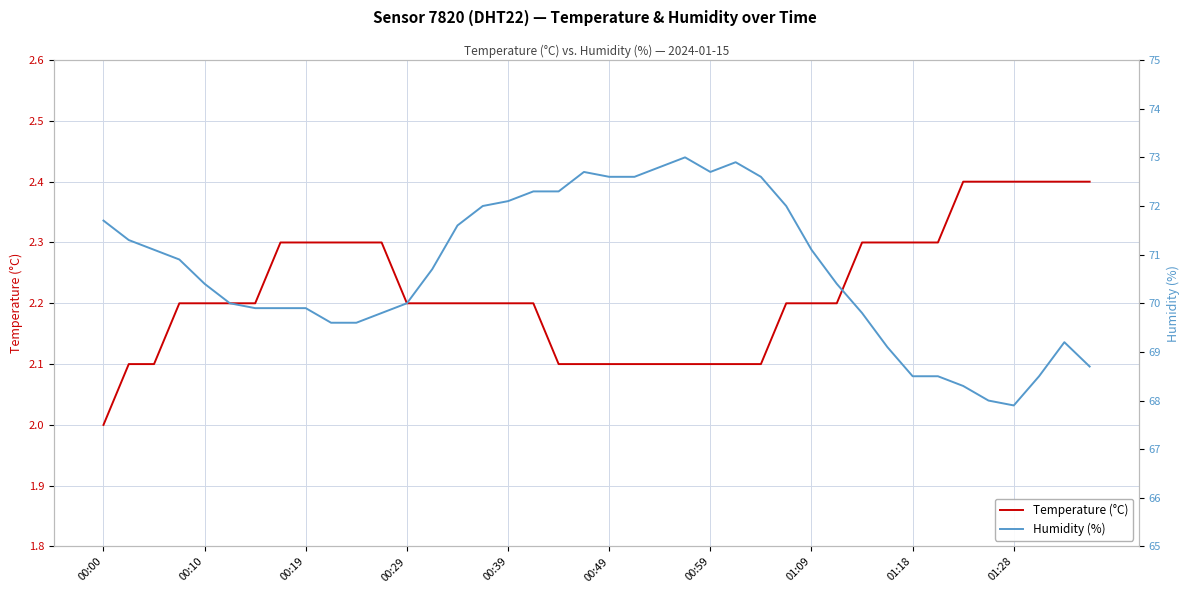

List the series in order of their overall mean, highest first.

humidity, temperature